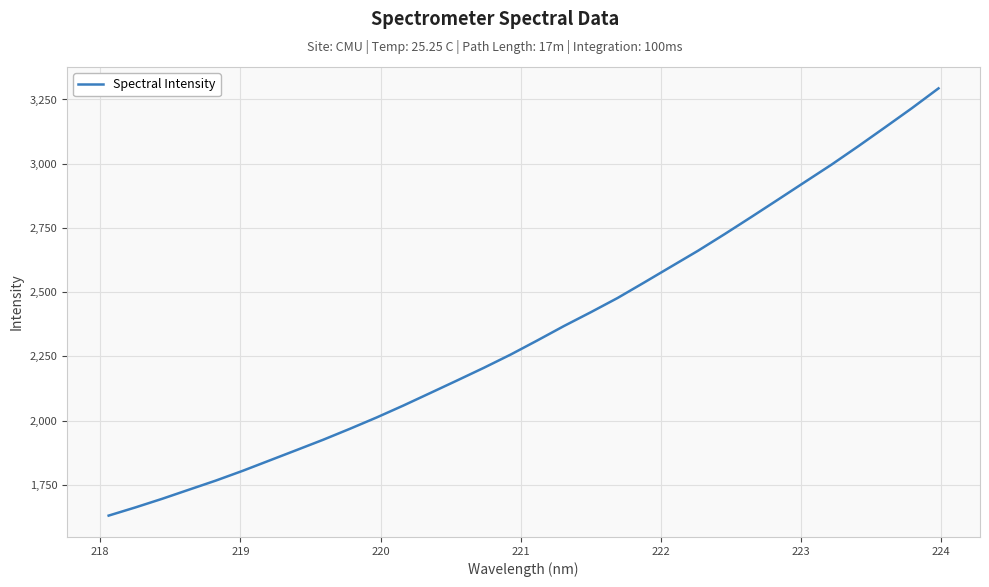

What is the difference between the maximum and minimum values?

1662.9